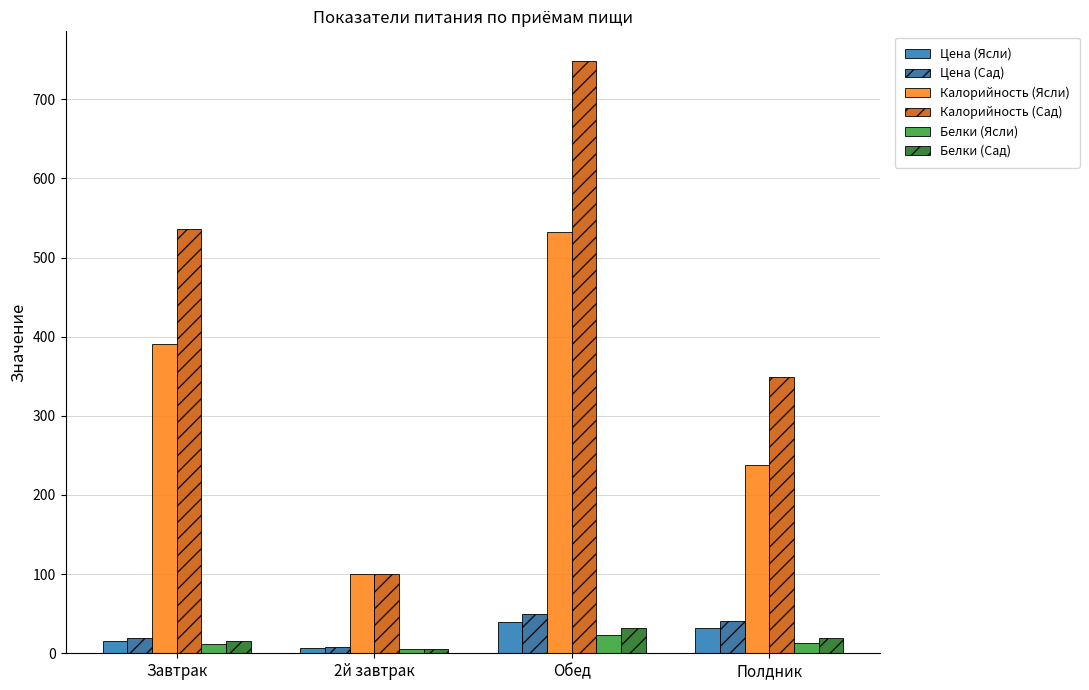

What is the difference between the highest and lowest values at Завтрак?

524.8